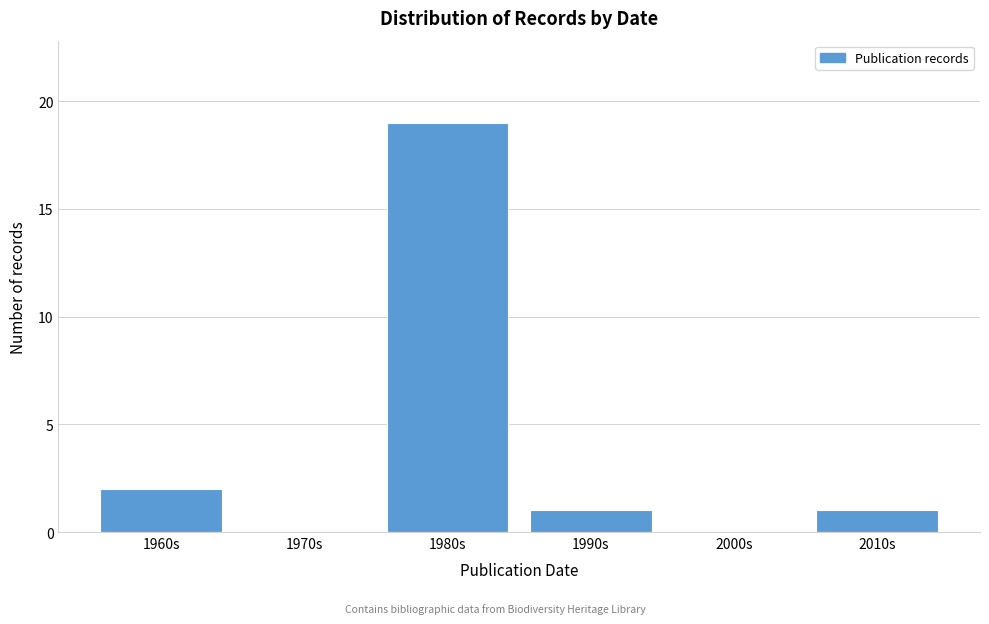

Reading left to right, what are all the values shown in this chart?

1960s=2	1970s=0	1980s=19	1990s=1	2000s=0	2010s=1